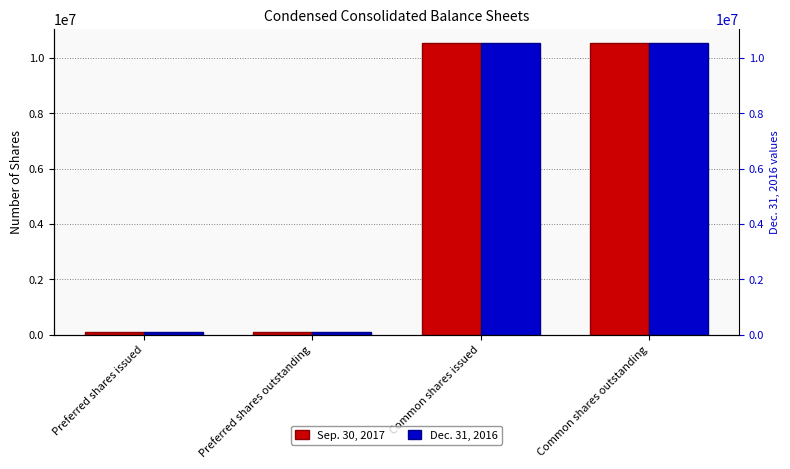

What is the total value across all series at Preferred shares issued?

200000